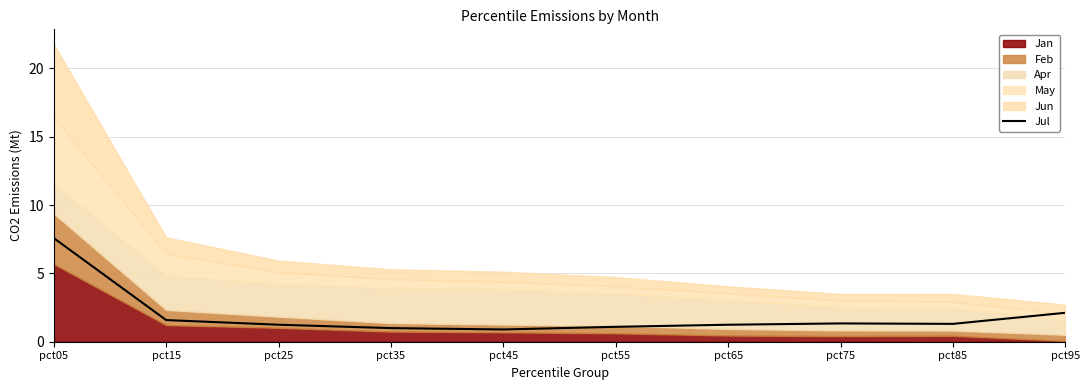

What is the maximum value for Jul?

7.6